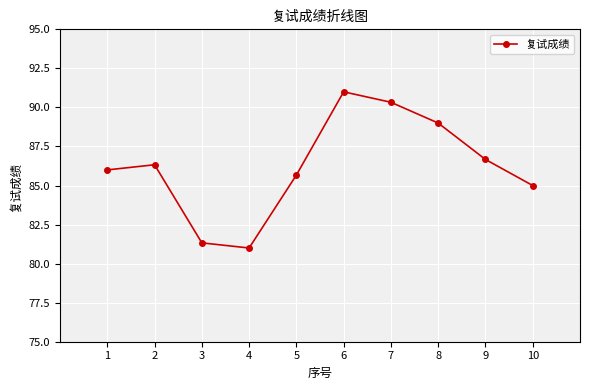

Which has a higher value, 10 or 9?

9